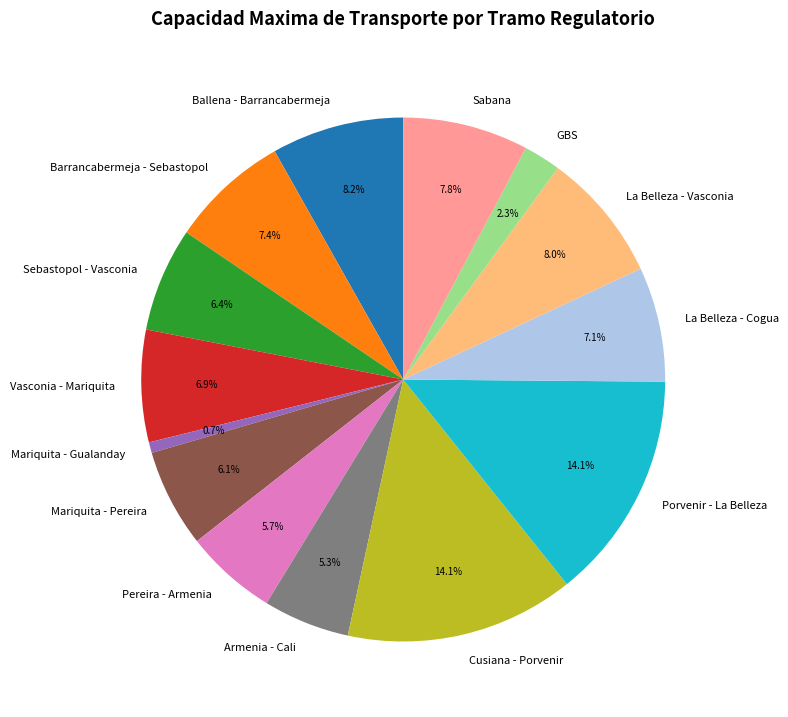

Is there any slice that represents more than half of the pie?

No